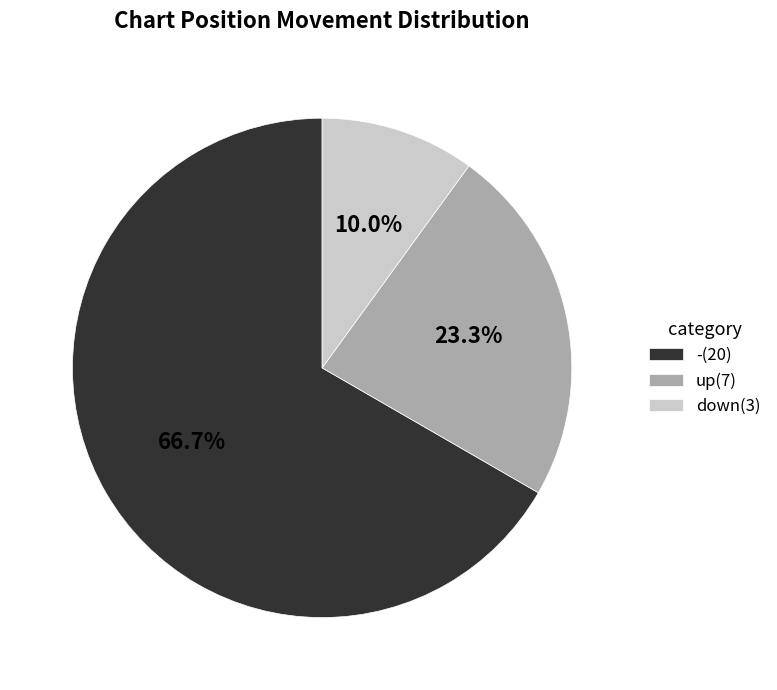

Combined, do up and - account for over 50%?

Yes